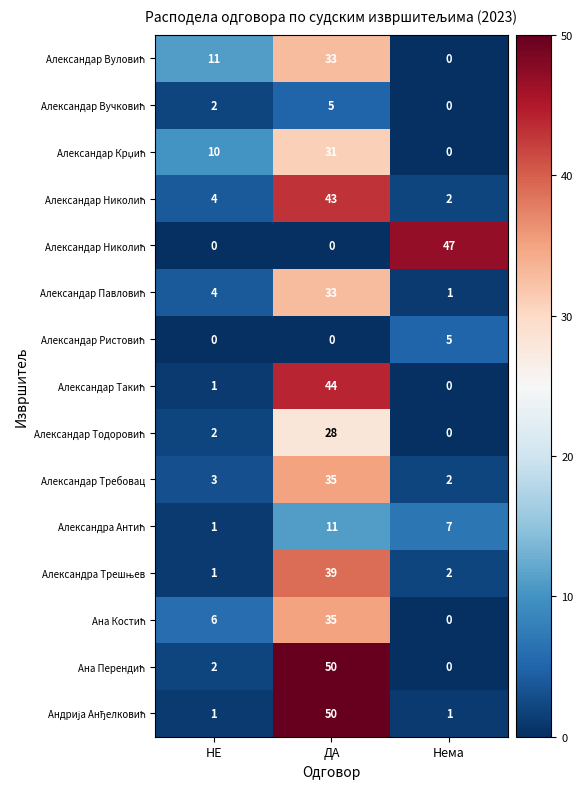

Count the number of categories in the chart.

3